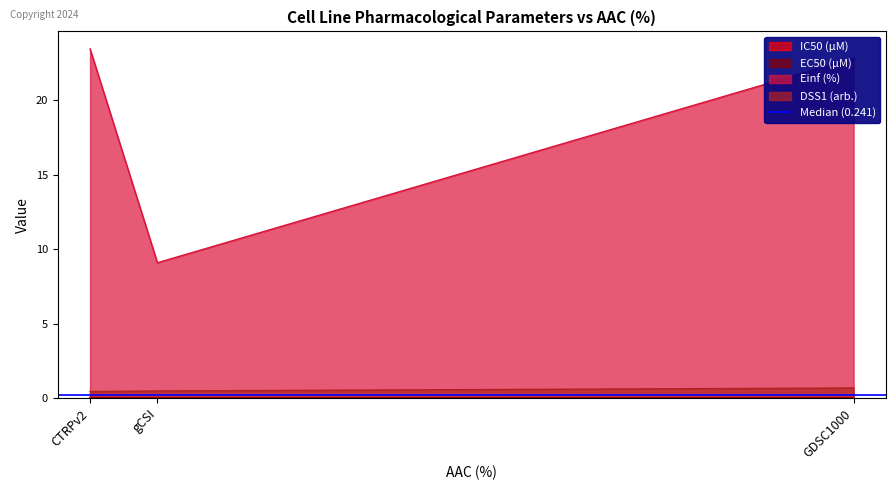

List the labels in order of Einf (%) value, smallest first.

gCSI, GDSC1000, CTRPv2